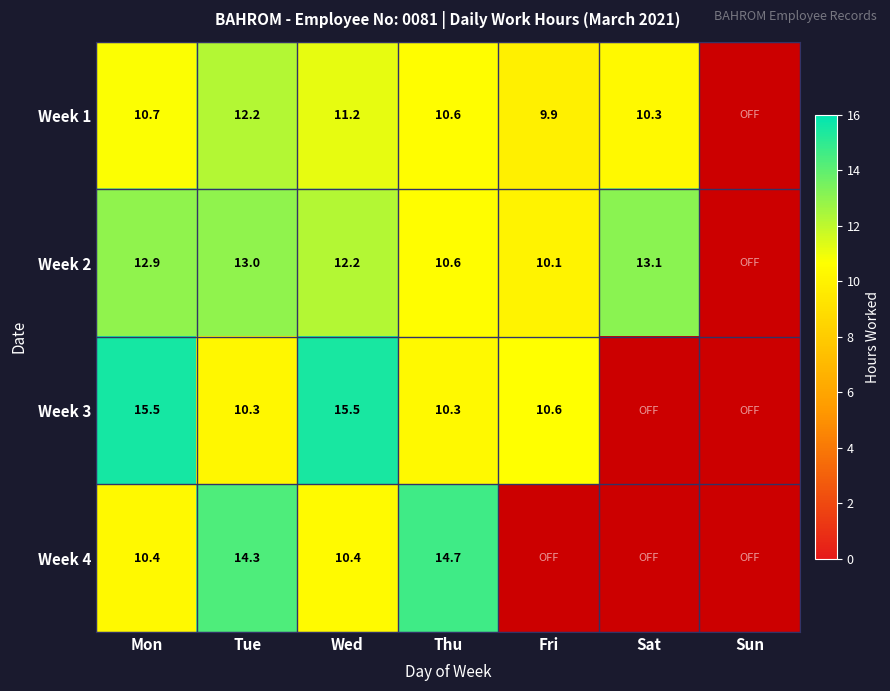

The Week 3 series shows 15.5 at Wed. True or false?

True